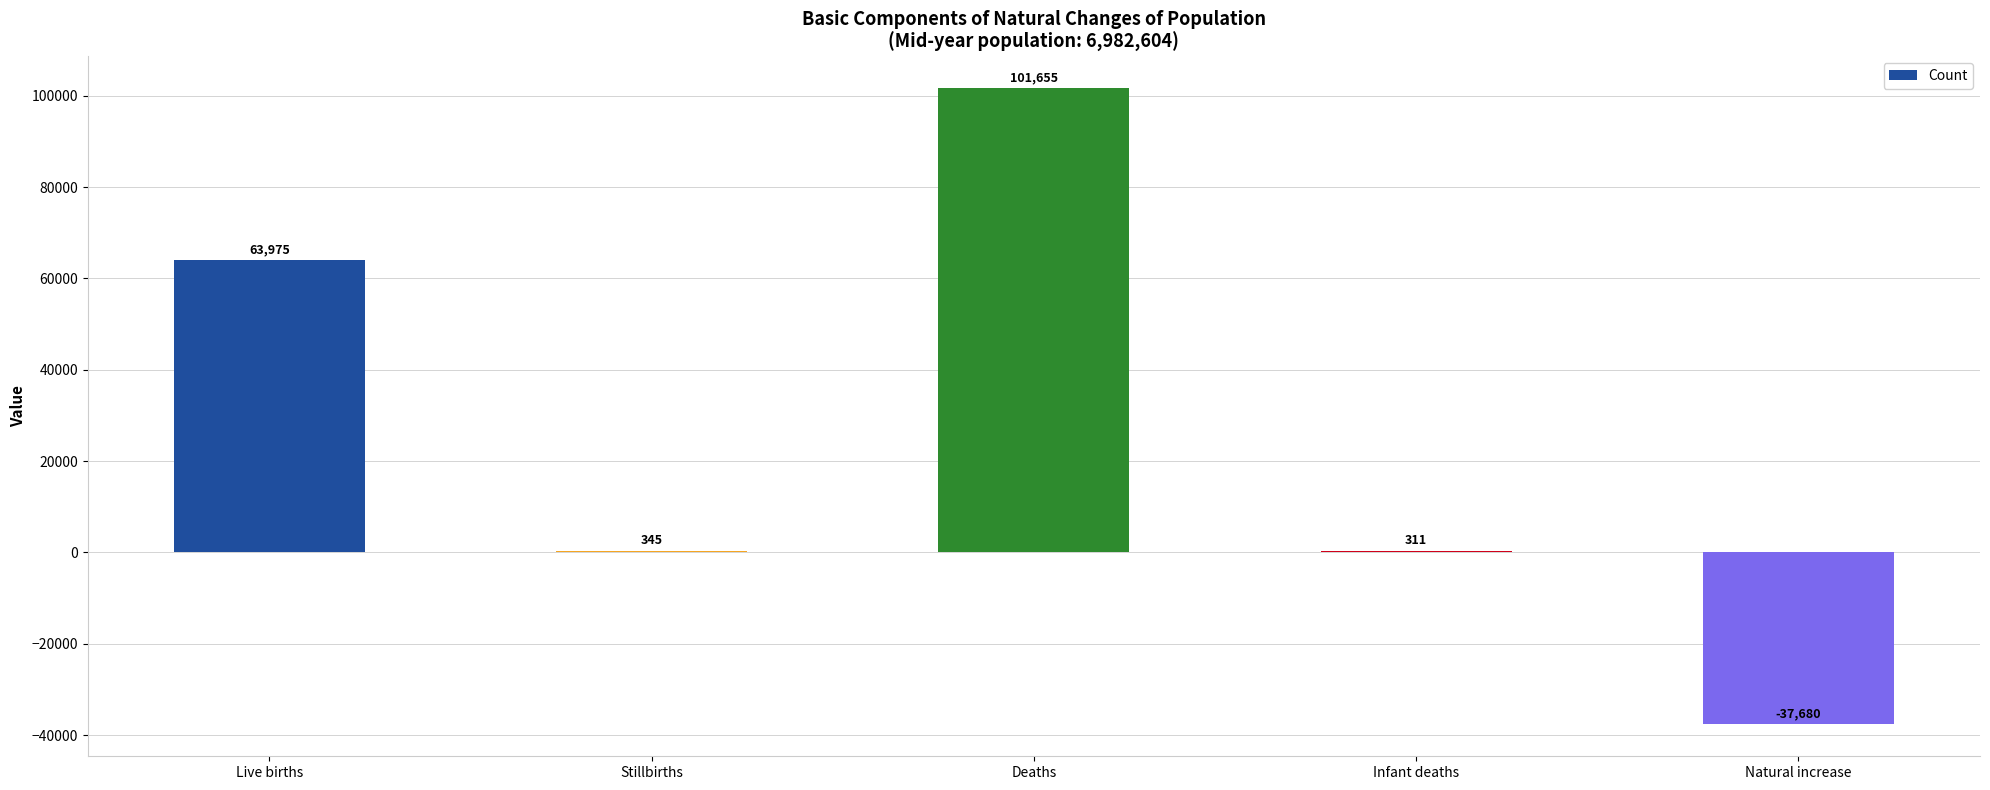

Reading left to right, list all the values displayed in this chart.

Live births=63975	Stillbirths=345	Deaths=101655	Infant deaths=311	Natural increase=-37680